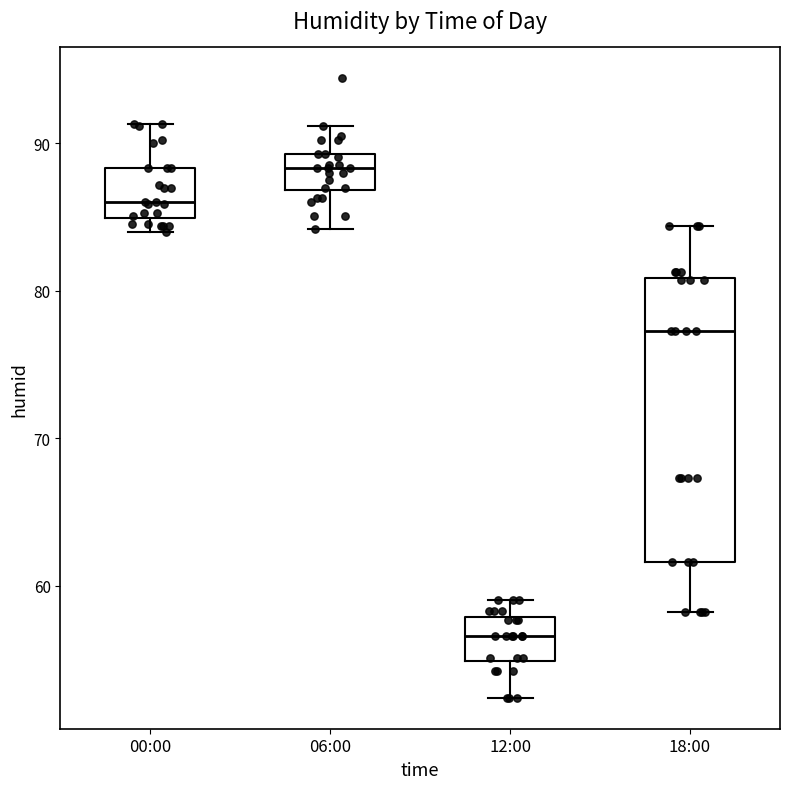

Reading left to right, read every box against the y-axis: the position of its median line, the range the box covers, and the ends of its whiskers. The values are not printed on the chart, so give them approximately, as read against the axis.

00:00: median 86, box 85 to 88, whiskers 84 to 91
06:00: median 88, box 87 to 89, whiskers 84 to 91
12:00: median 57, box 55 to 58, whiskers 52 to 59
18:00: median 77, box 62 to 81, whiskers 58 to 84